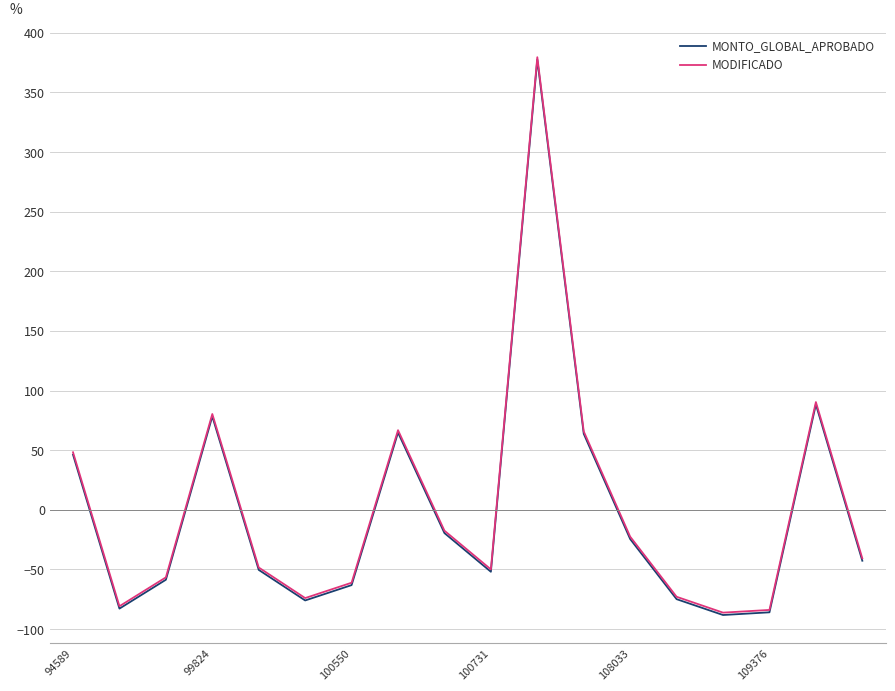

What is the difference between the maximum and second lowest values in the MONTO_GLOBAL_APROBADO series?

463.6